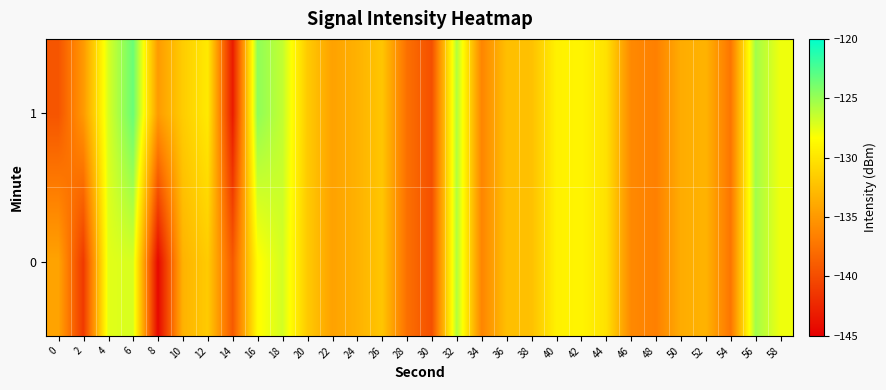

List the series in order of their peak value, highest first.

1, 0